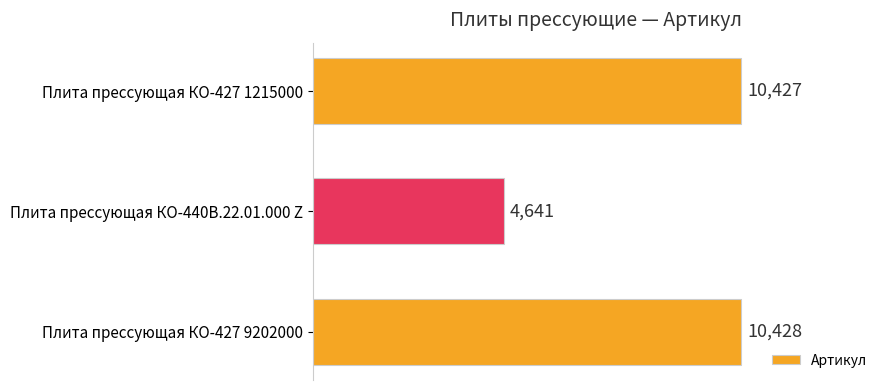

What is the average value?

8499